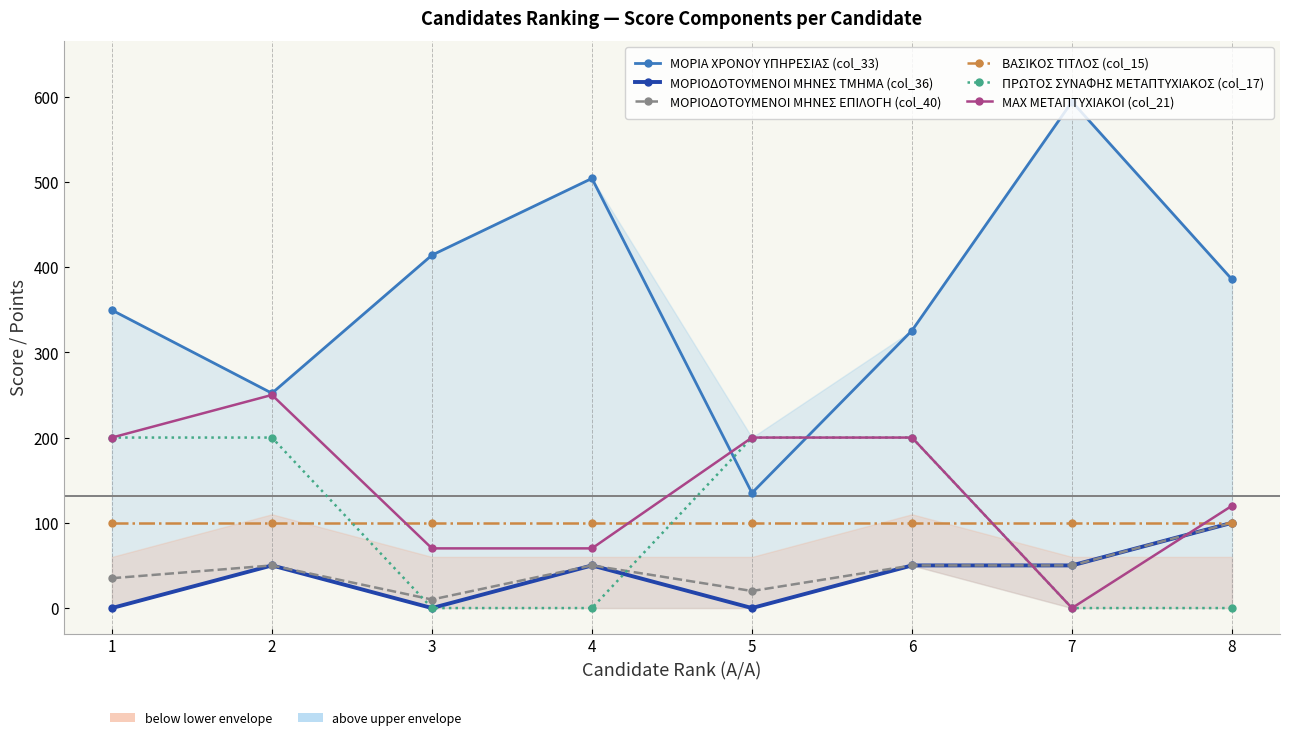

How many values in ΠΡΩΤΟΣ ΣΥΝΑΦΗΣ ΜΕΤΑΠΤΥΧΙΑΚΟΣ (col_17) are above zero?

4